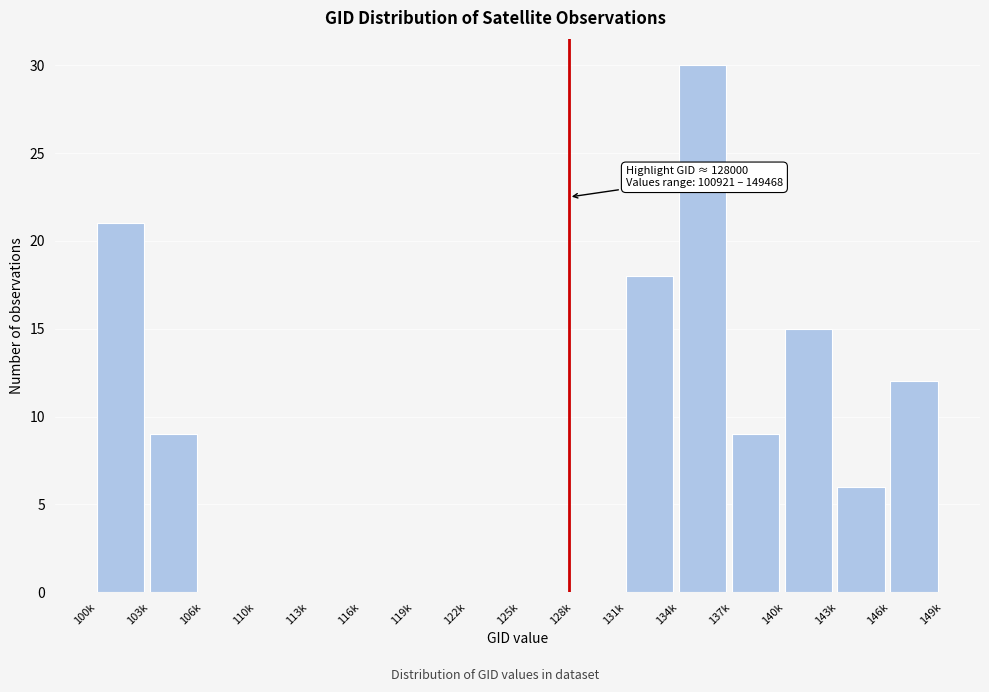

Reading left to right, extract all data points from this chart.

100k=21	103k=9	106k=0	110k=0	113k=0	116k=0	119k=0	122k=0	125k=0	128k=0	131k=18	134k=30	137k=9	140k=15	143k=6	146k=12